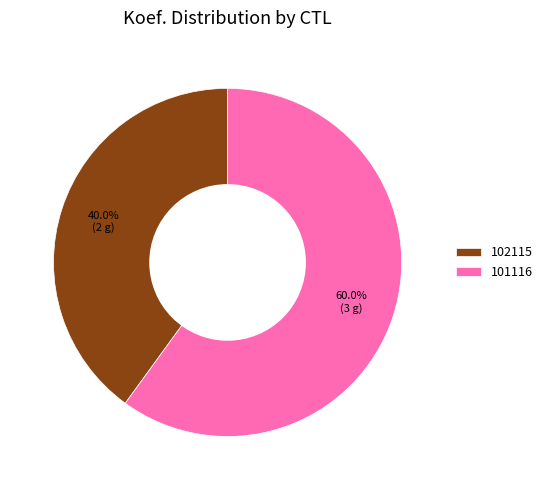

Rank the categories by value from highest to lowest.

101116, 102115